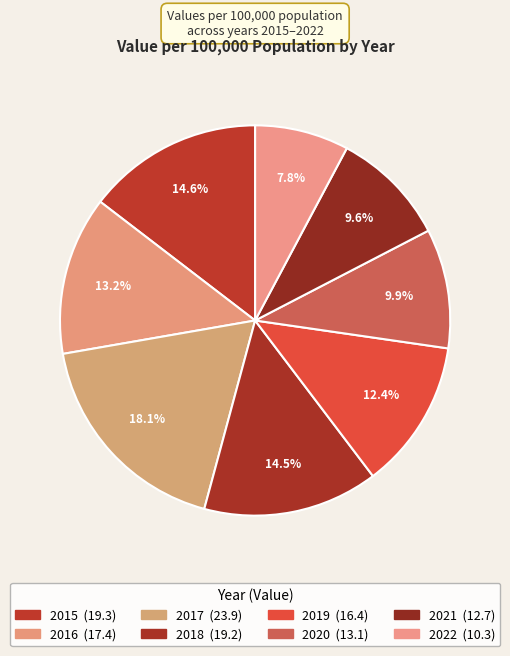

How many segments does this pie chart have?

8